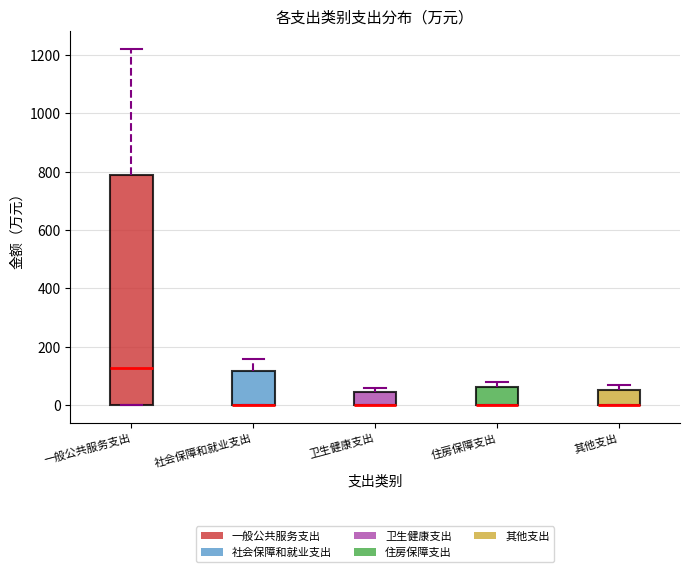

Reading left to right, read every box against the y-axis: the position of its median line, the range the box covers, and the ends of its whiskers. The values are not printed on the chart, so give them approximately, as read against the axis.

一般公共服务支出: median 120, box 0 to 800, whiskers 0 to 1220
社会保障和就业支出: median 0 (drawn on the box's lower edge), box 0 to 120, whiskers 0 to 160
卫生健康支出: median 0 (drawn on the box's lower edge), box 0 to 40, whiskers 0 to 60
住房保障支出: median 0 (drawn on the box's lower edge), box 0 to 60, whiskers 0 to 80
其他支出: median 0 (drawn on the box's lower edge), box 0 to 60, whiskers 0 to 80